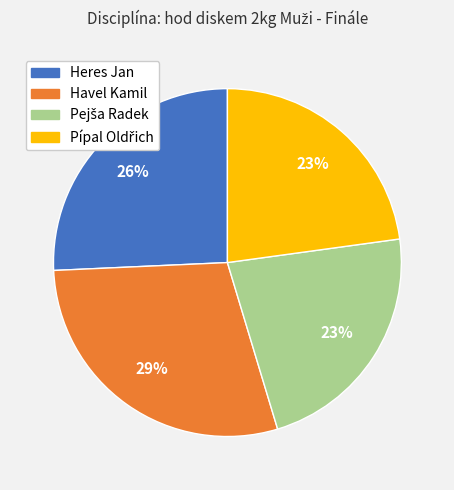

To the nearest percent, what is the average slice percentage?

25%